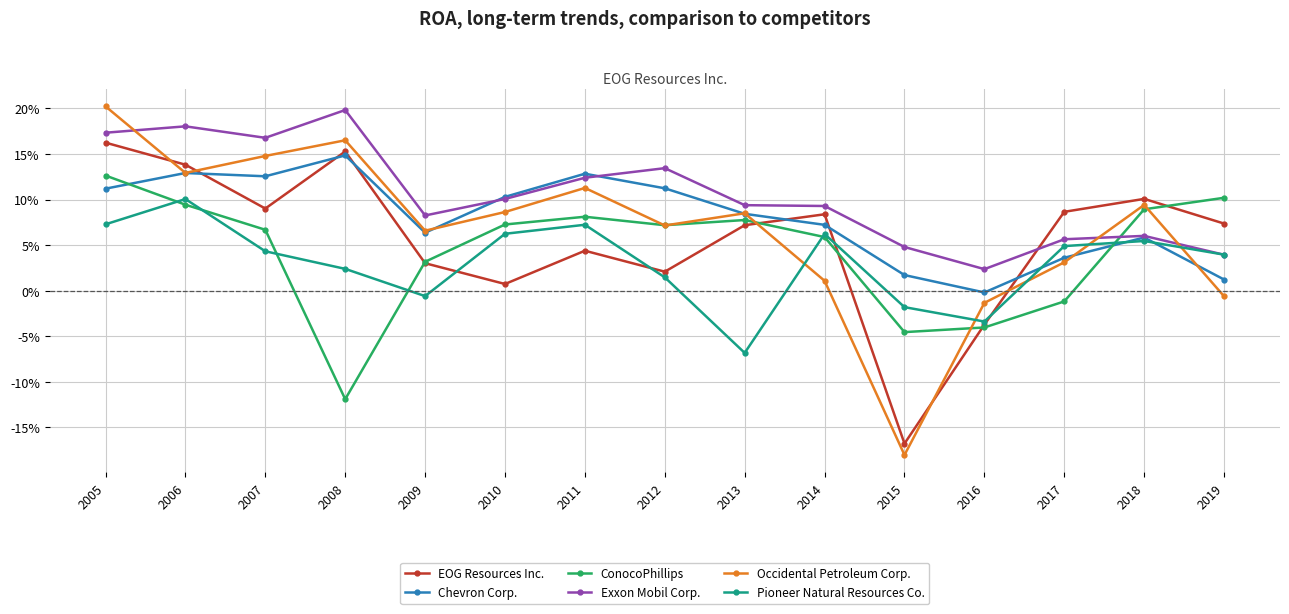

What is the difference between the EOG Resources Inc. values at 2006 and 2010?

0.1